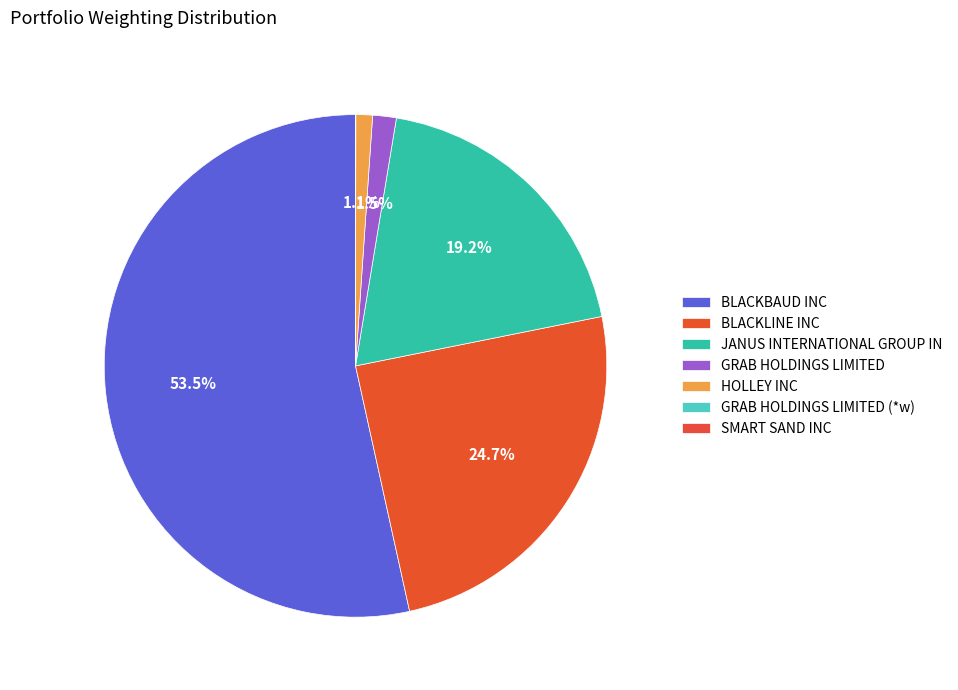

What portion of the pie excludes HOLLEY INC?

98.9%